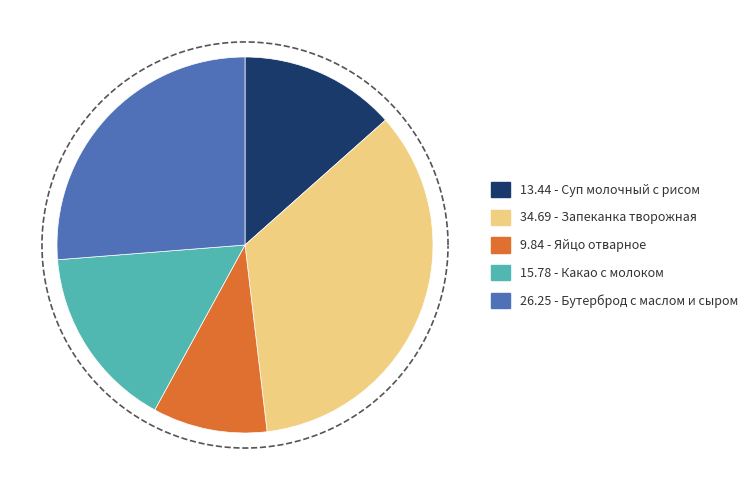

What percentage is the Суп молочный с рисом slice, to the nearest percent?

13%